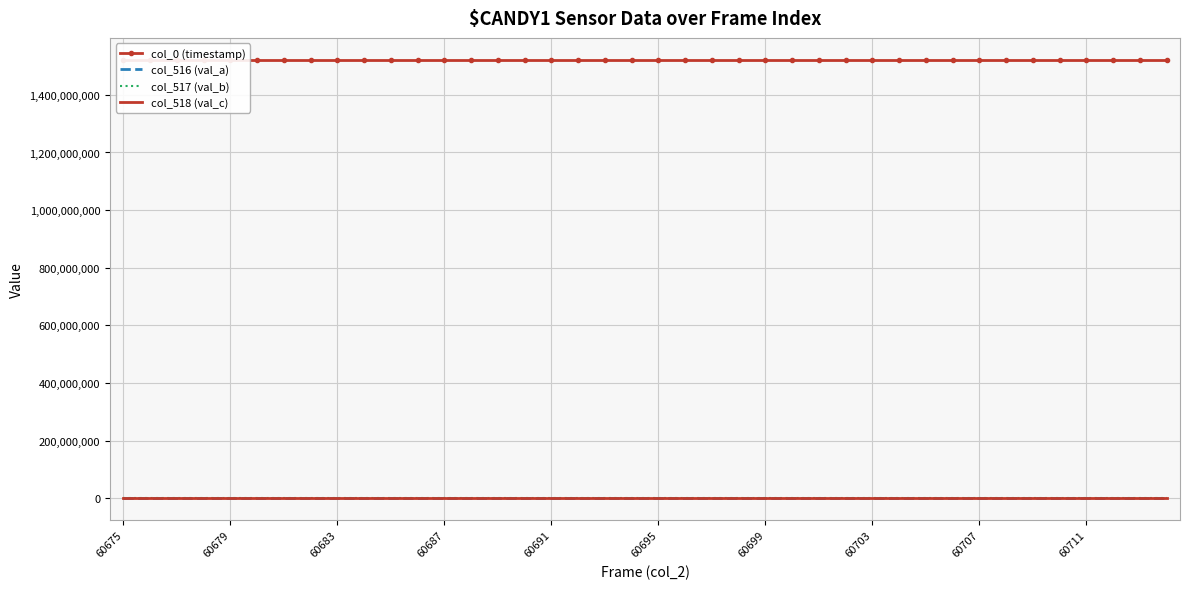

How many data points does each series have?

40